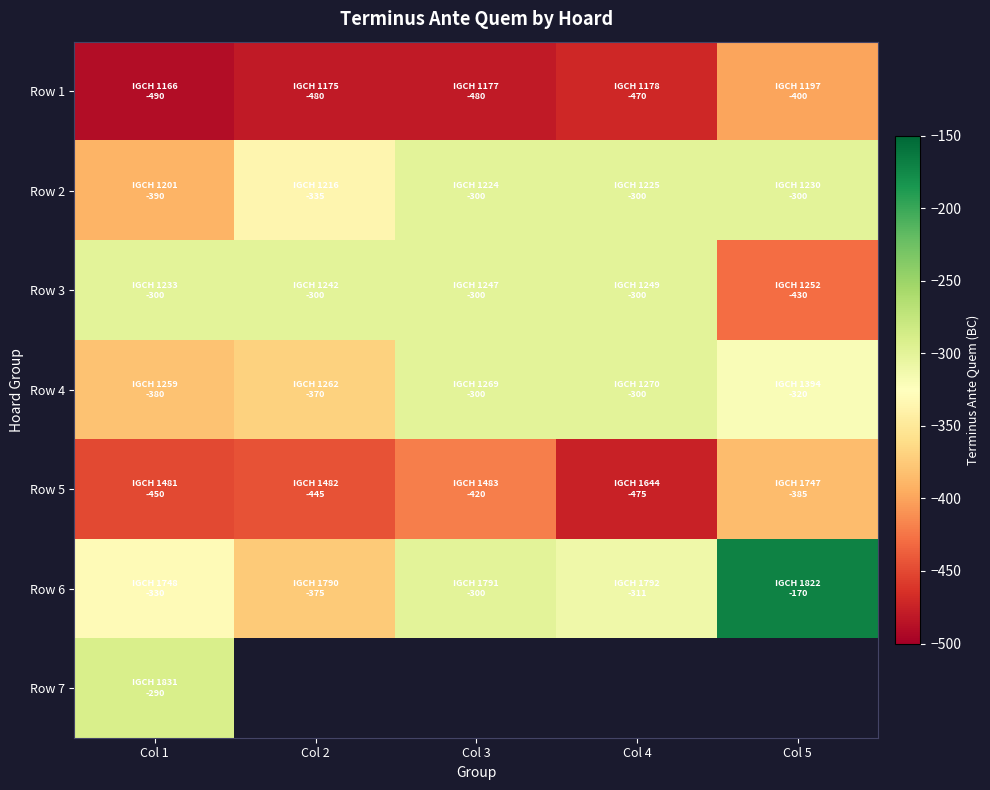

How many categories are shown in the chart?

5